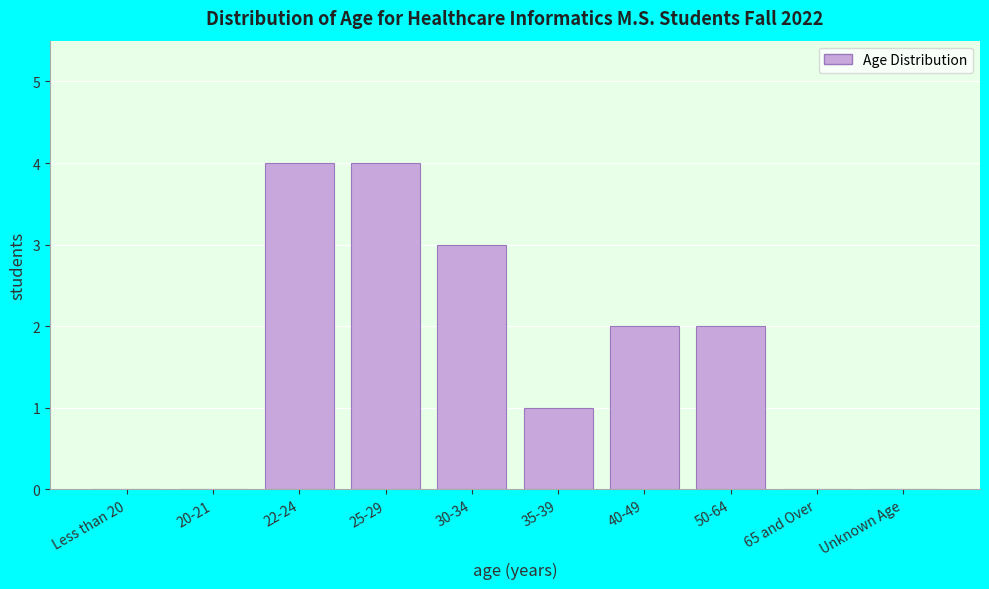

Reading left to right, transcribe all the data shown in this chart.

Less than 20=0	20-21=0	22-24=4	25-29=4	30-34=3	35-39=1	40-49=2	50-64=2	65 and Over=0	Unknown Age=0